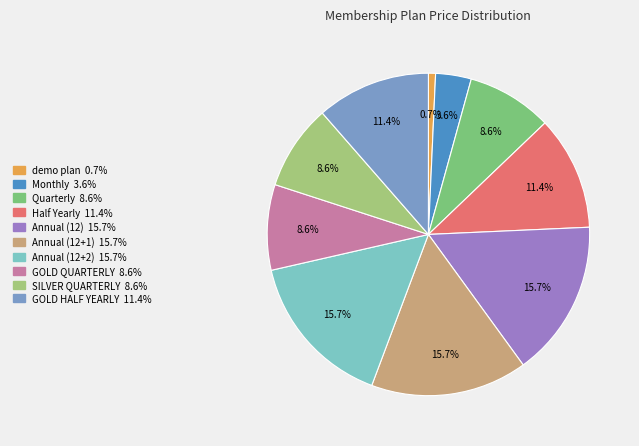

Does GOLD QUARTERLY represent more than half of the total?

No